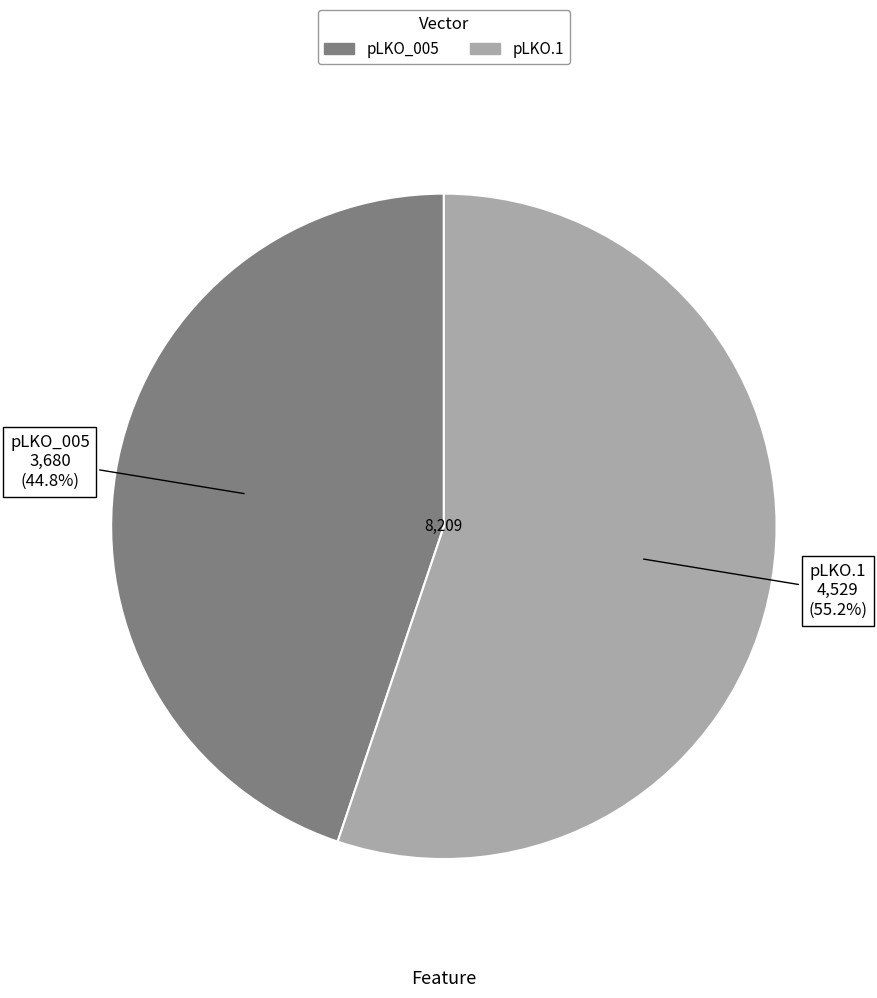

Combined, what portion of the pie is pLKO_005 and pLKO.1?

100.0%